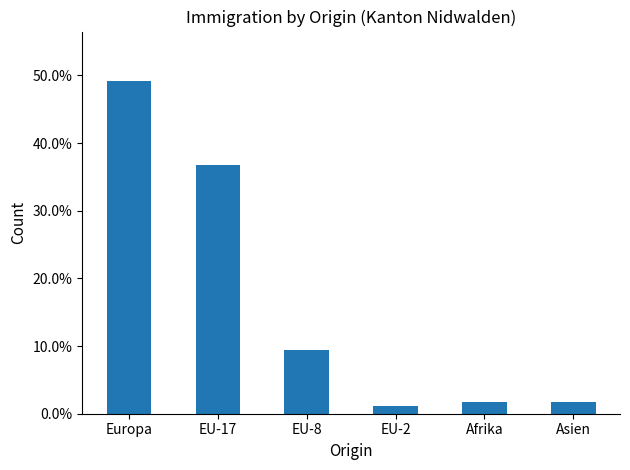

Are the bars horizontal?

No